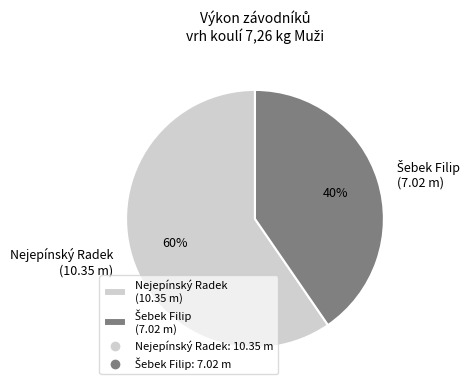

To the nearest percent, what portion does Nejepínský Radek represent?

60%